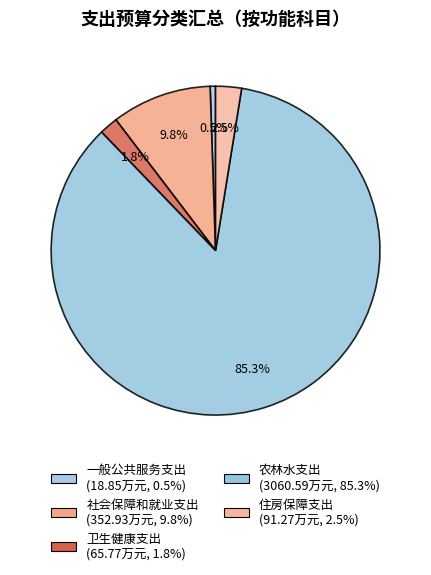

Rank the categories by value from lowest to highest.

一般公共服务支出, 卫生健康支出, 住房保障支出, 社会保障和就业支出, 农林水支出